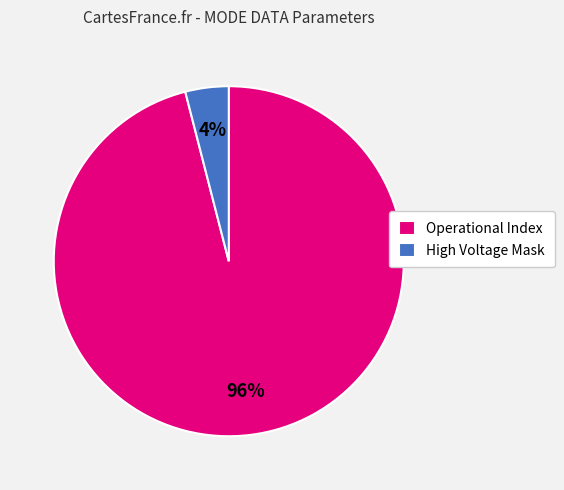

Which slice represents more than half of the pie?

Operational Index